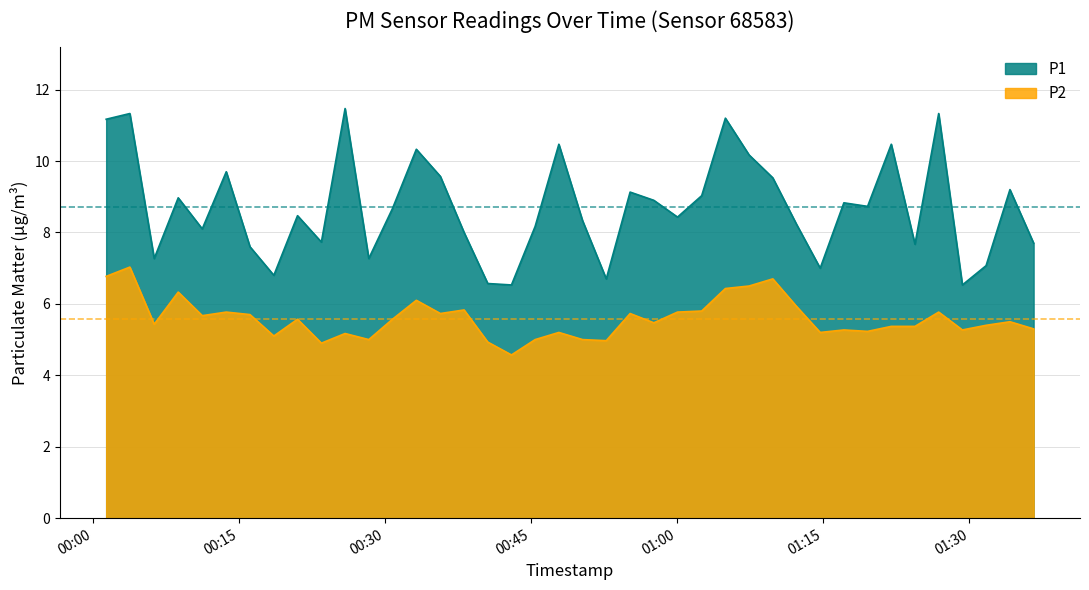

What position from the right is 2024-01-30T00:30:46?

28